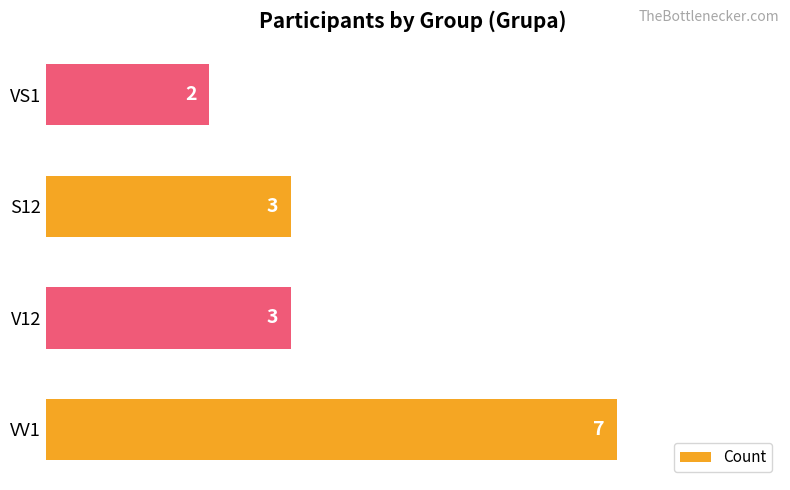

What is the sum of the values at S12 and VS1?

5